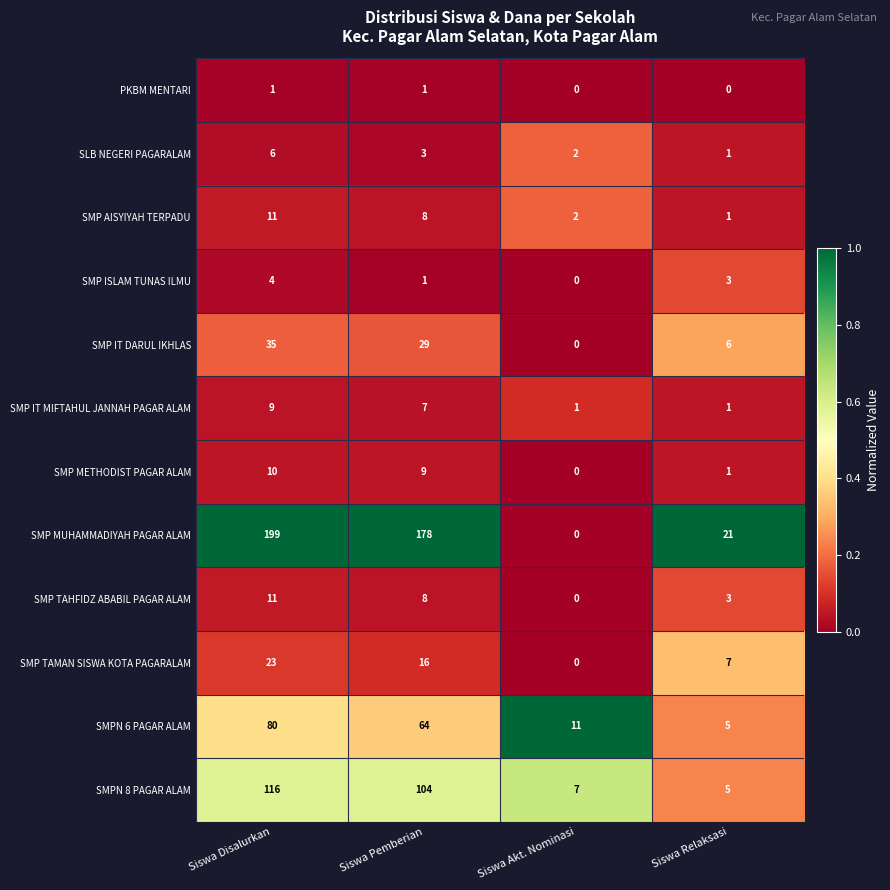

What is the total value across all series at Siswa Pemberian?

428